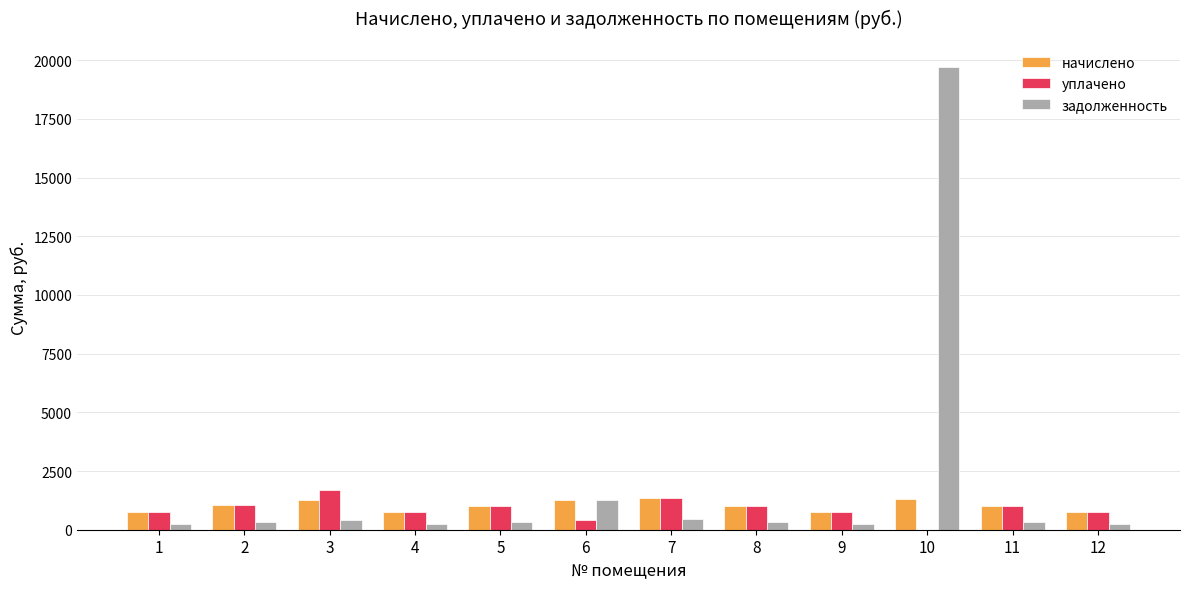

Are the bars horizontal?

No